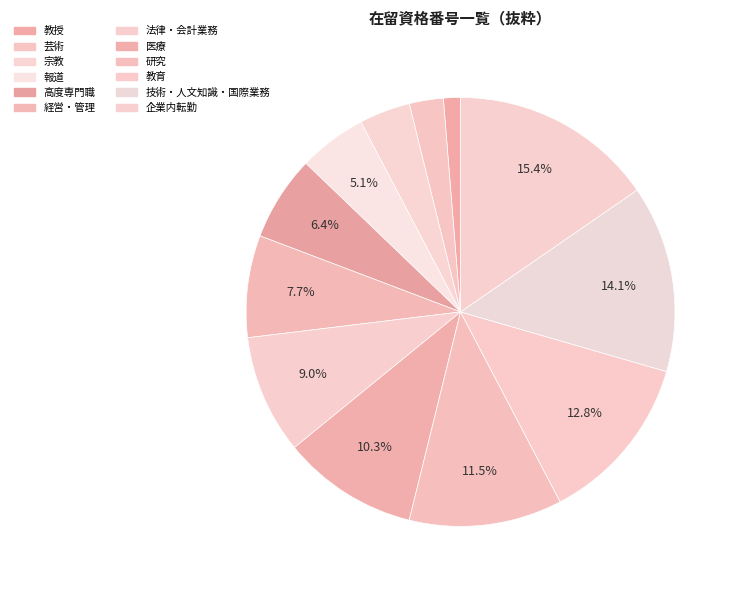

Approximately how many times larger is the value at 技術・人文知識・国際業務 compared to 企業内転勤?

0.9